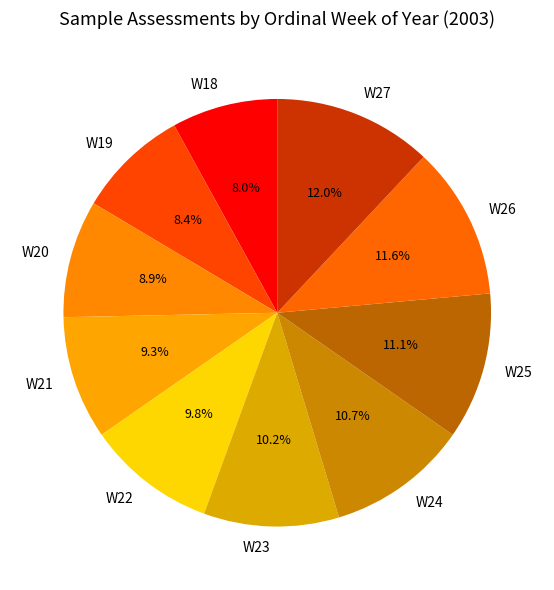

True or false: W21 accounts for 17% of the total.

False